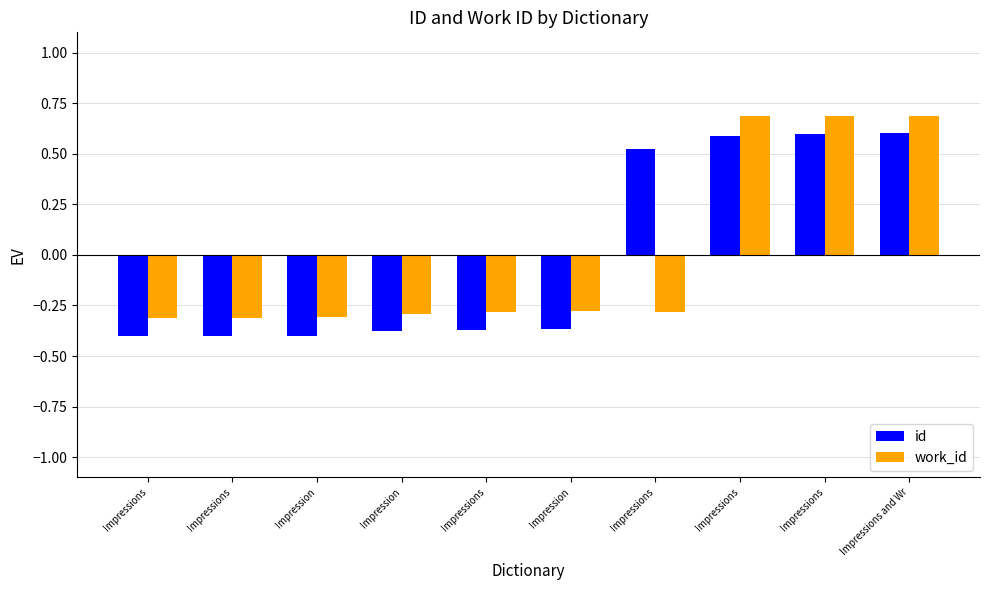

What is the total value across all series at Impression?

-0.7